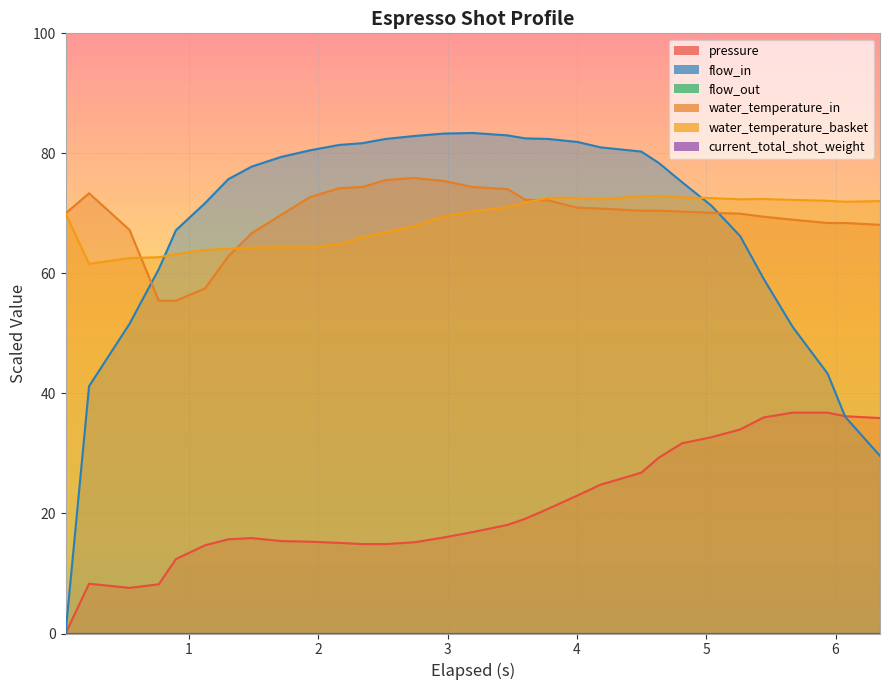

Rank the series by their maximum value, from highest to lowest.

flow_in, water_temperature_in, water_temperature_basket, pressure